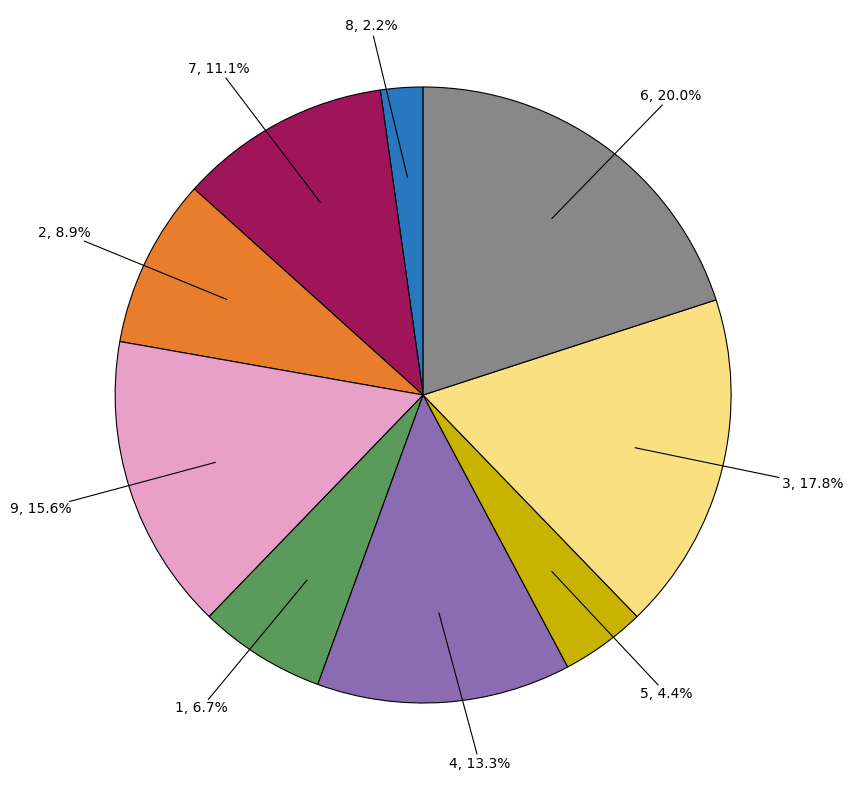

Is there a majority slice in this chart?

No